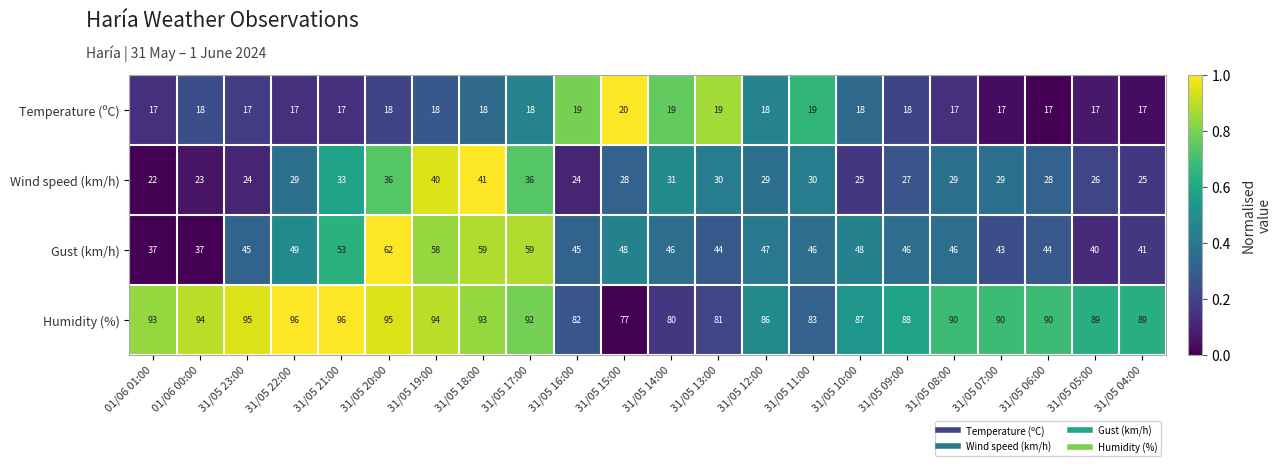

List the series in order of their peak value, highest first.

Humidity (%), Gust (km/h), Wind speed (km/h), Temperature (ºC)